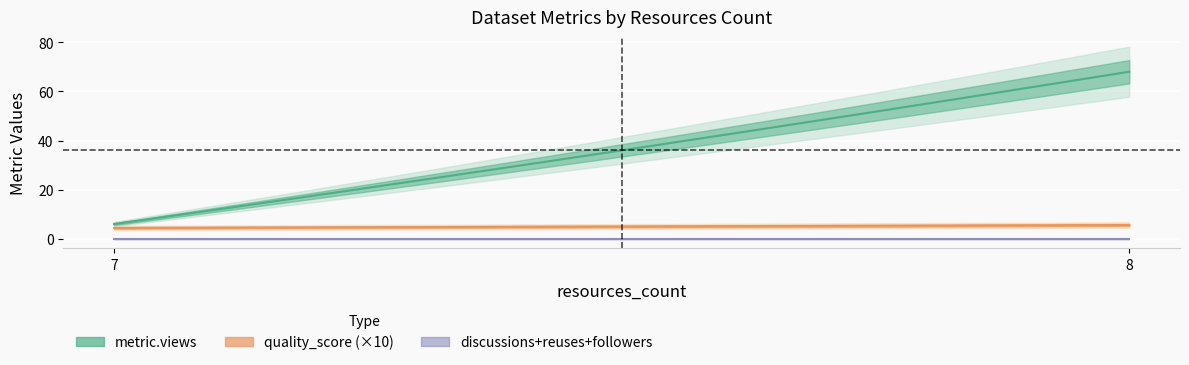

At which category does the chart reach its minimum across all series?

7